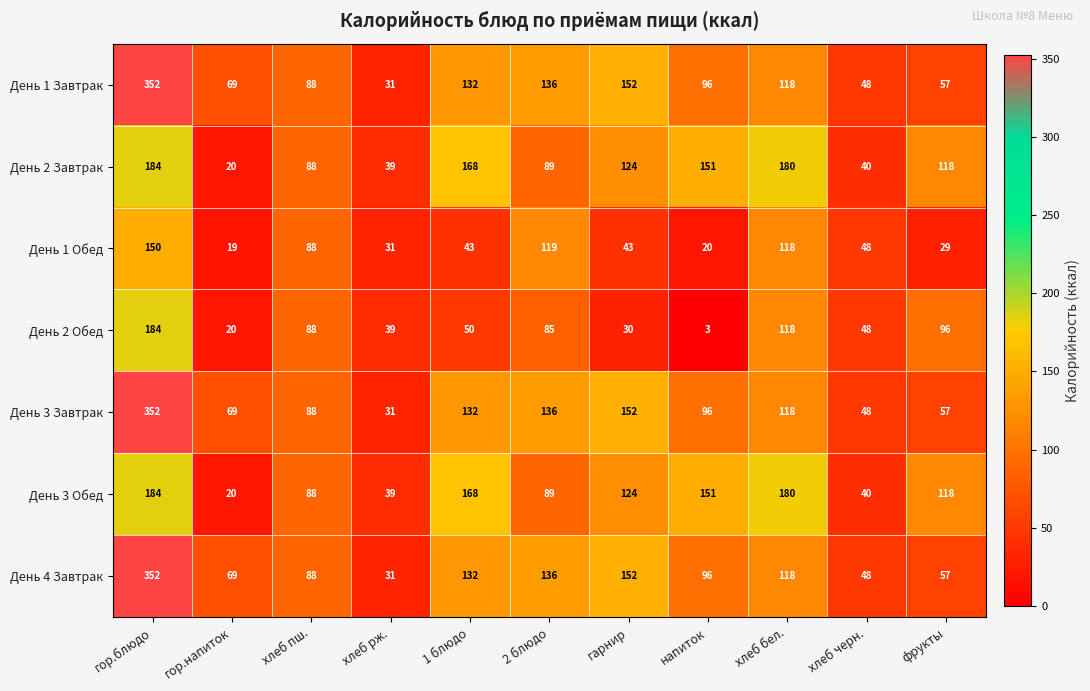

At which label is День 2 Обед closest to 93?

фрукты